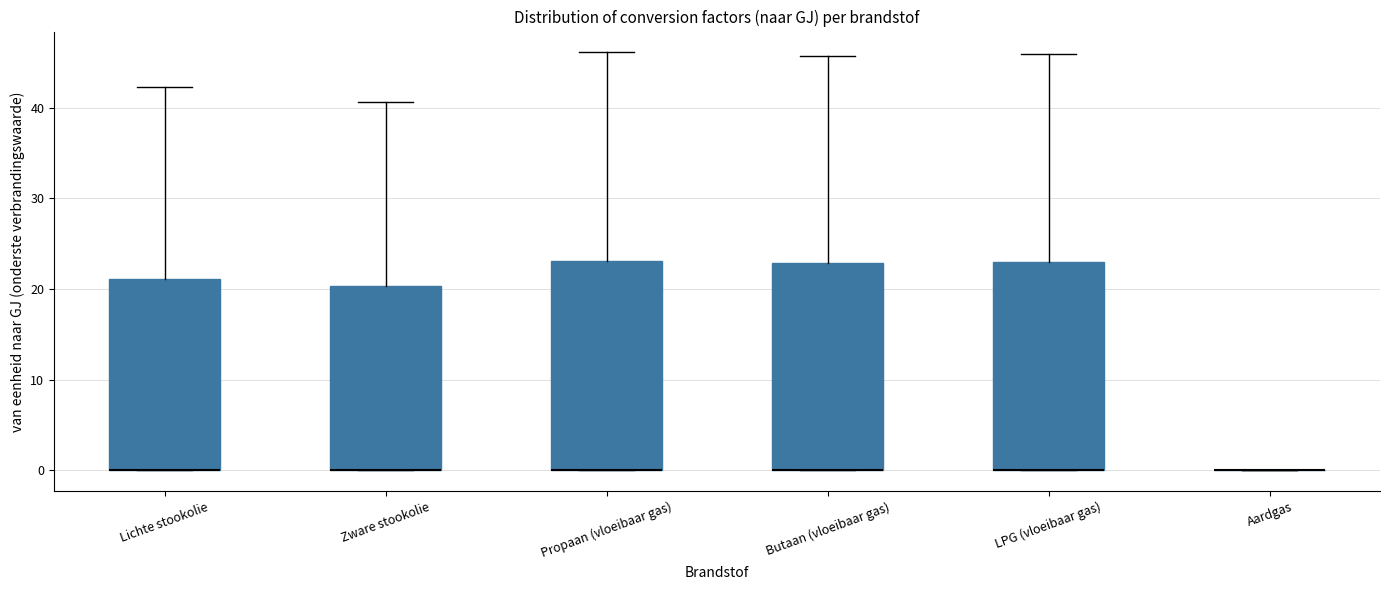

Reading left to right, read every box against the y-axis: the position of its median line, the range the box covers, and the ends of its whiskers. The values are not printed on the chart, so give them approximately, as read against the axis.

Lichte stookolie: median 0 (drawn on the box's lower edge), box 0 to 21, whiskers 0 to 42
Zware stookolie: median 0 (drawn on the box's lower edge), box 0 to 20, whiskers 0 to 41
Propaan (vloeibaar gas): median 0 (drawn on the box's lower edge), box 0 to 23, whiskers 0 to 46
Butaan (vloeibaar gas): median 0 (drawn on the box's lower edge), box 0 to 23, whiskers 0 to 46
LPG (vloeibaar gas): median 0 (drawn on the box's lower edge), box 0 to 23, whiskers 0 to 46
Aardgas: box collapsed to a line at 0, whiskers 0 to 0